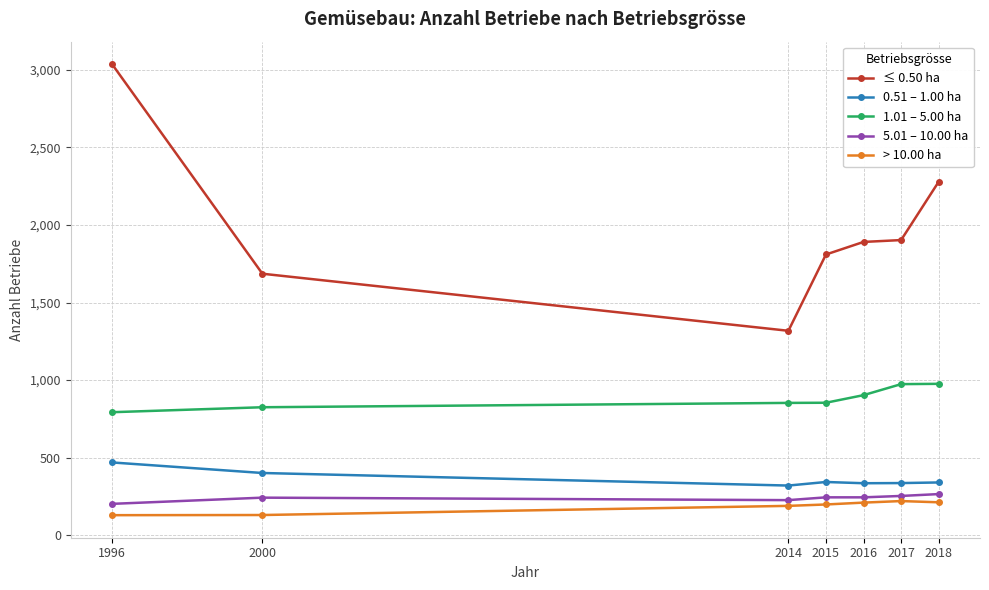

What is the total value across all series at 1996?

4630